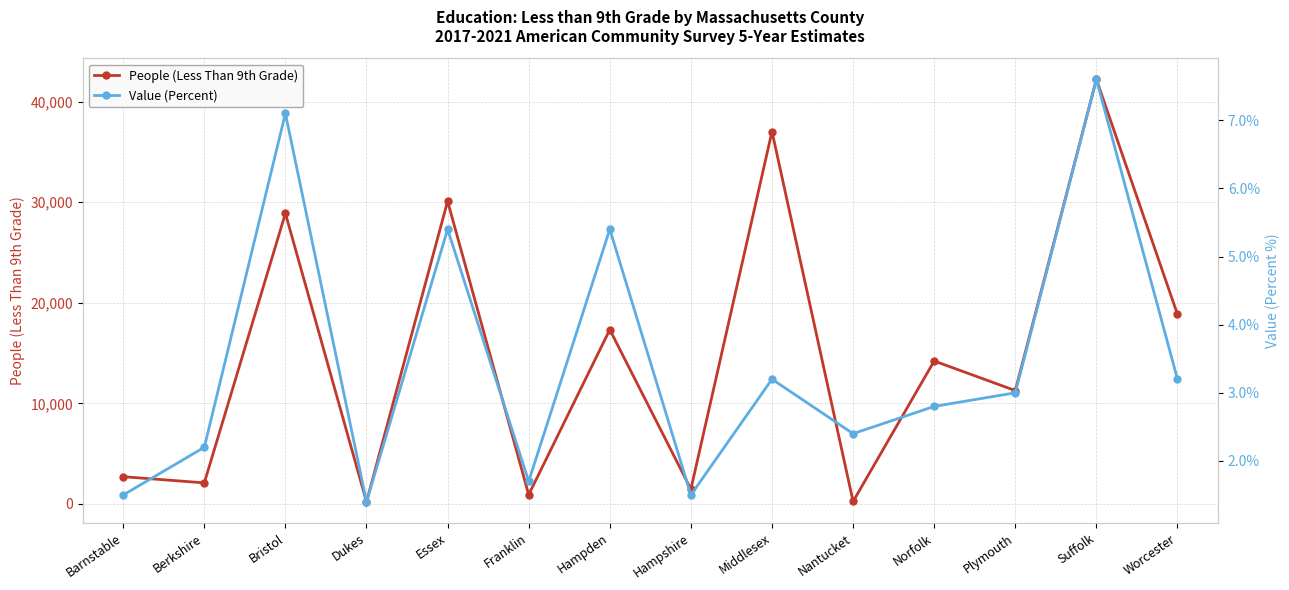

At Essex, list the series in order from smallest to largest.

Value (Percent), People (Less Than 9th Grade)